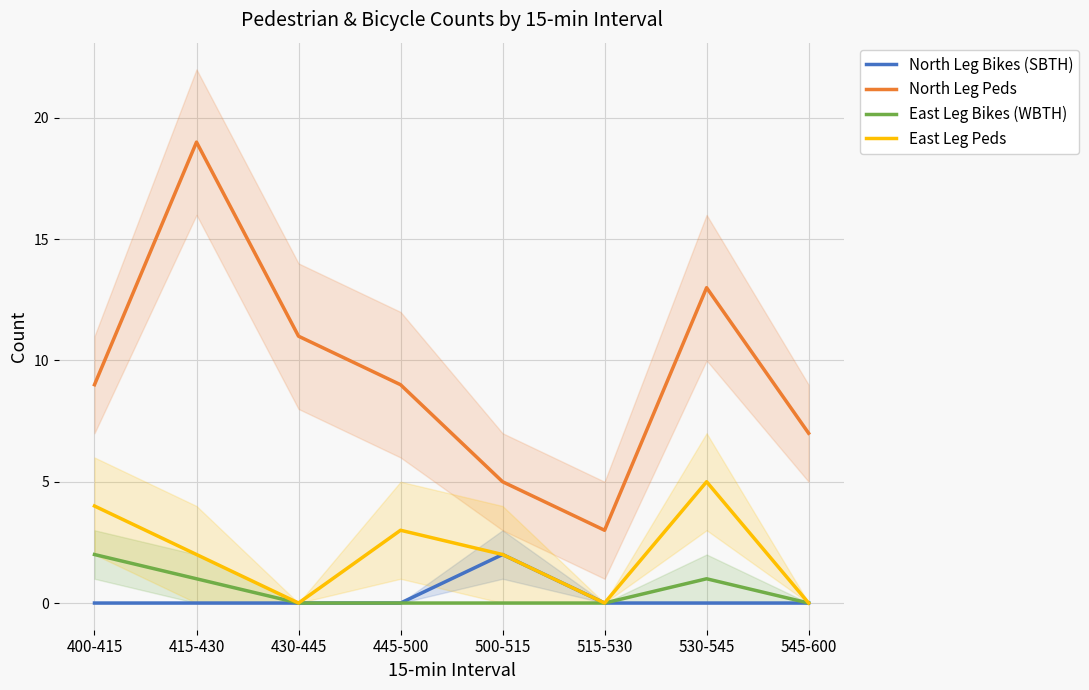

True or false: East Leg Bikes (WBTH) and North Leg Peds intersect in this chart.

False